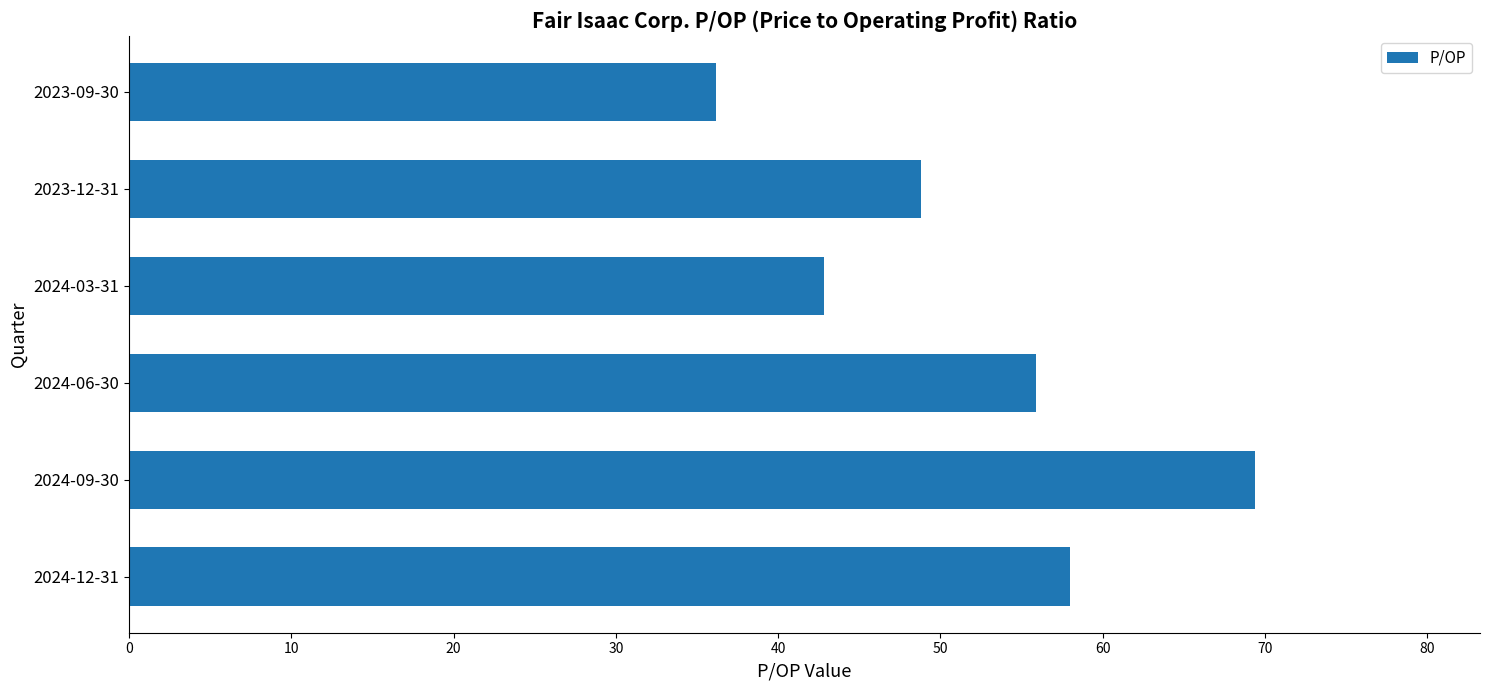

Rank the categories by value from lowest to highest.

2023-09-30, 2024-03-31, 2023-12-31, 2024-06-30, 2024-12-31, 2024-09-30